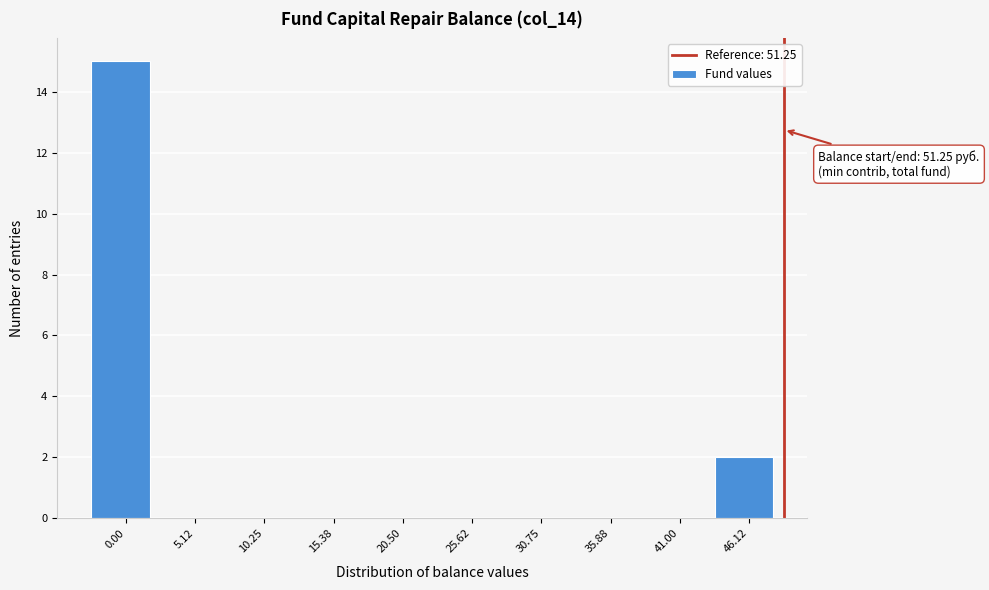

Reading left to right, transcribe all the data shown in this chart.

0.00=15	5.12=0	10.25=0	15.38=0	20.50=0	25.62=0	30.75=0	35.88=0	41.00=0	46.12=2